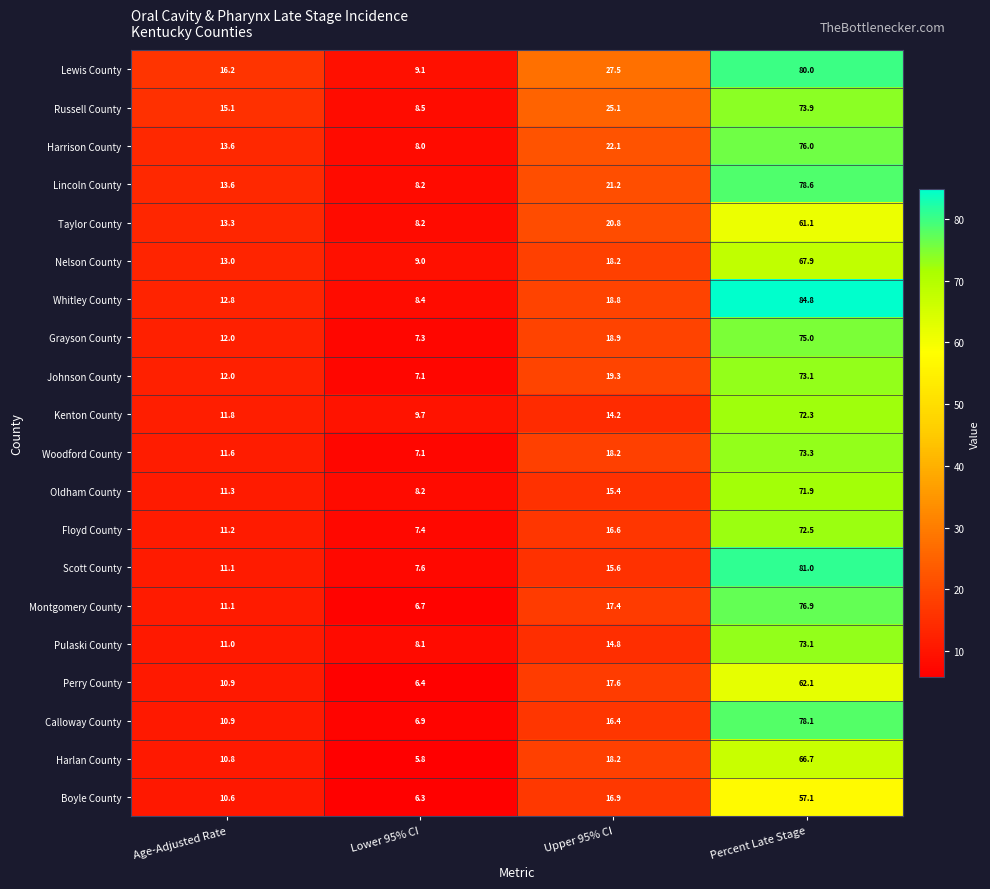

Which series has the largest total across all categories?

Lewis County